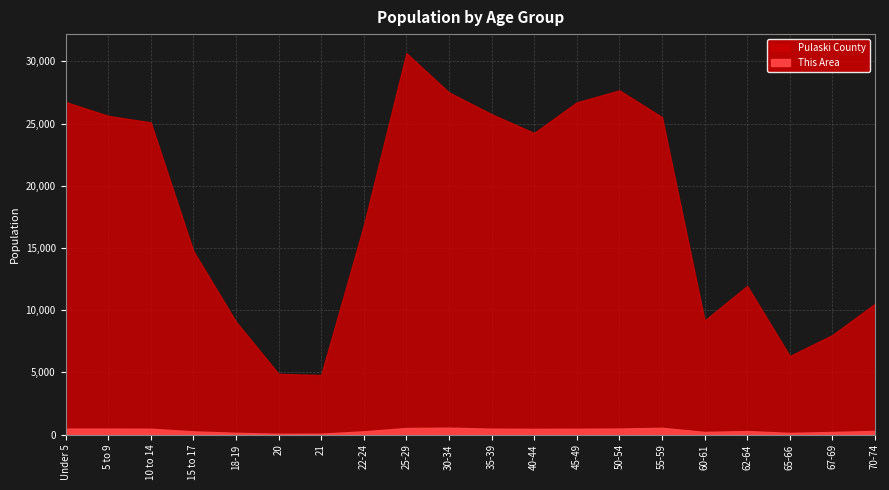

What is the minimum value shown in the chart?

61